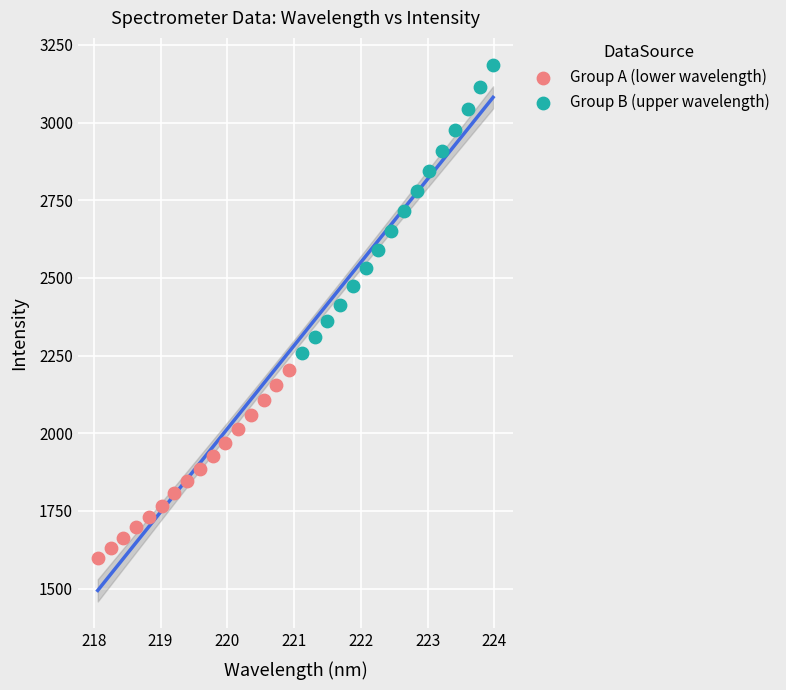

Which series has the widest spread of Y values?

Group B (upper wavelength)